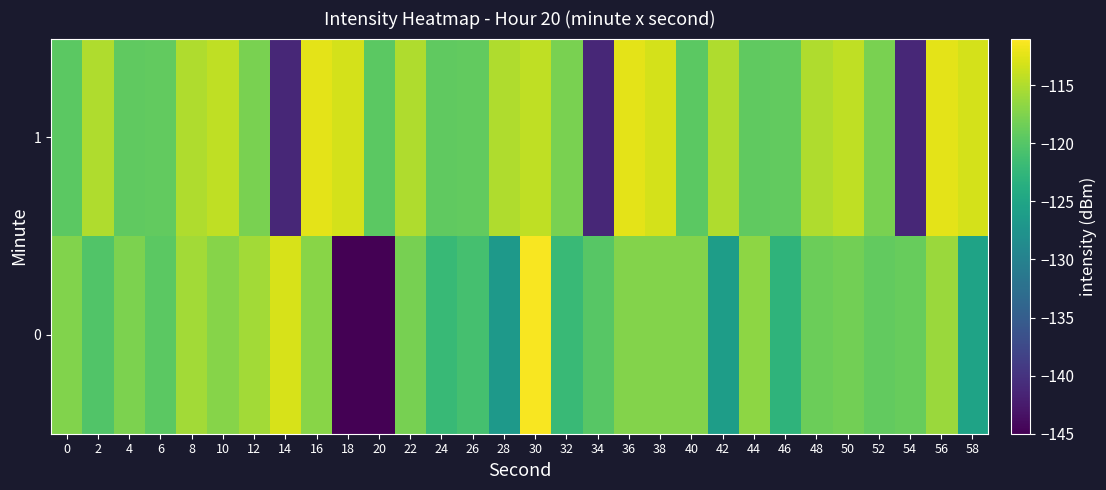

How many series are shown in this chart?

2